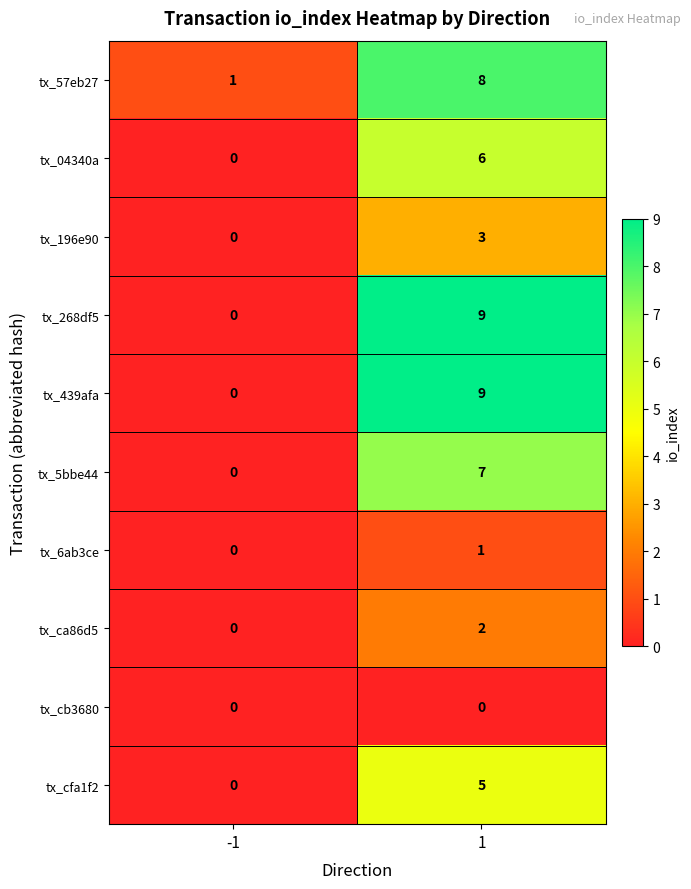

The value of tx_439afa at -1 is 5. True or false?

False